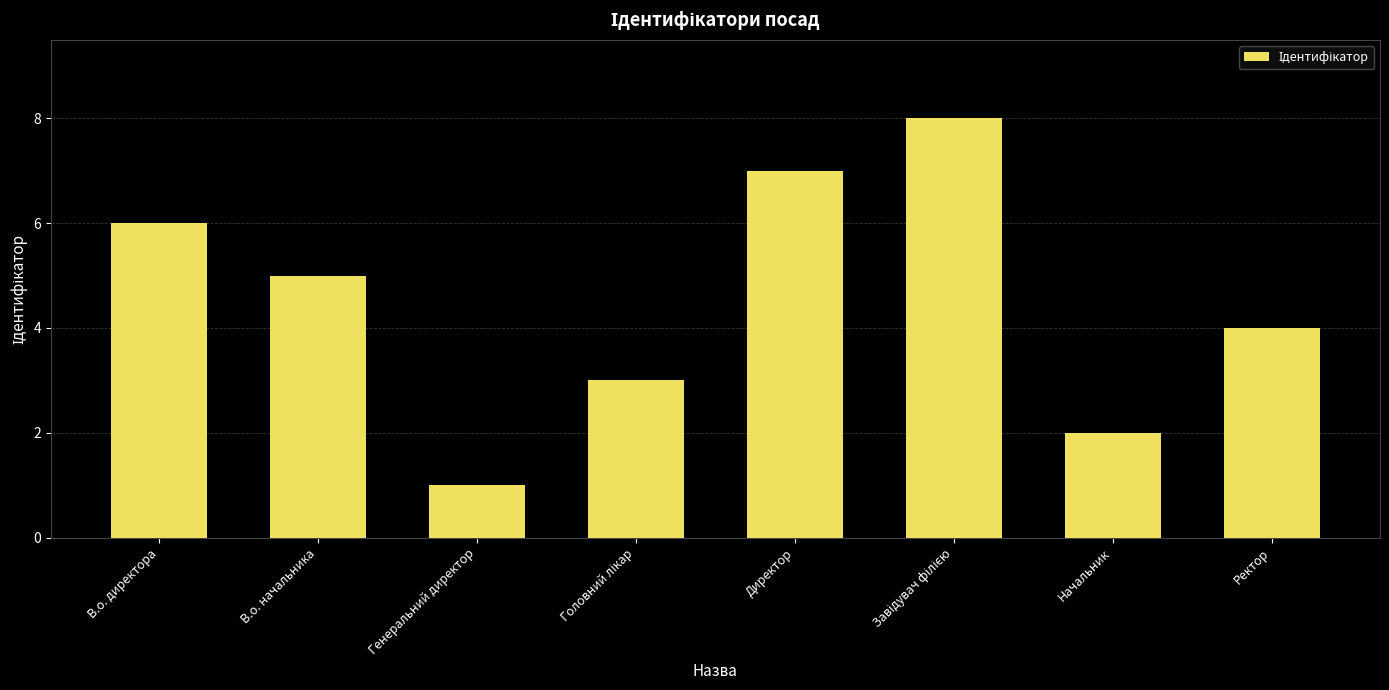

Which label corresponds to the smallest value in the chart?

Генеральний директор